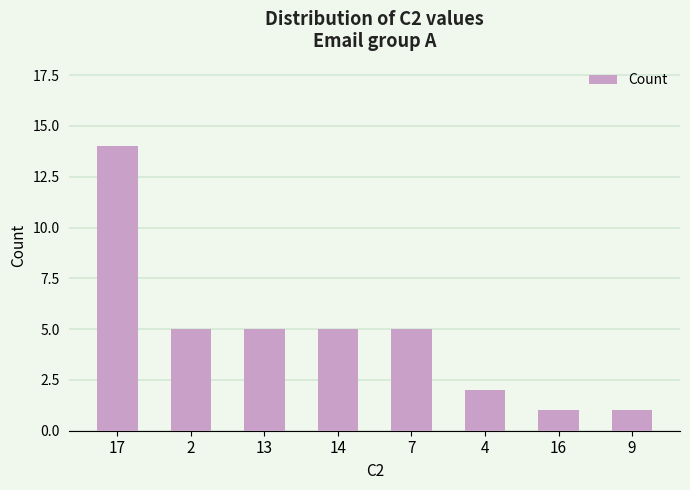

Reading right to left, list all the values displayed in this chart.

9=1	16=1	4=2	7=5	14=5	13=5	2=5	17=14